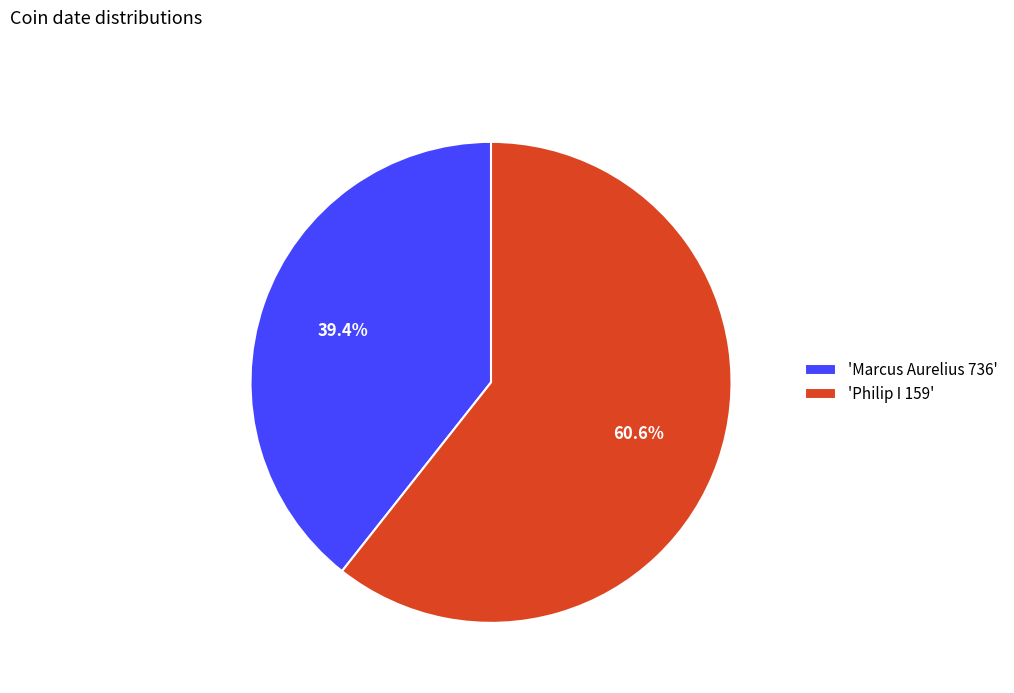

Between 'Marcus Aurelius 736' and 'Philip I 159', which is larger?

'Philip I 159'